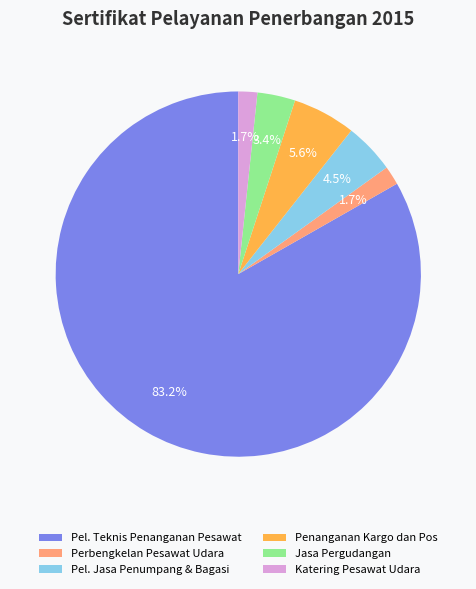

Combined, do Penanganan Kargo dan Pos and Jasa Pergudangan account for over 50%?

No